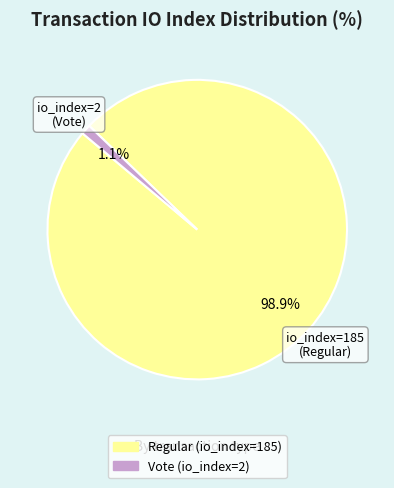

Does Regular (io_index=185) represent more than half of the total?

Yes